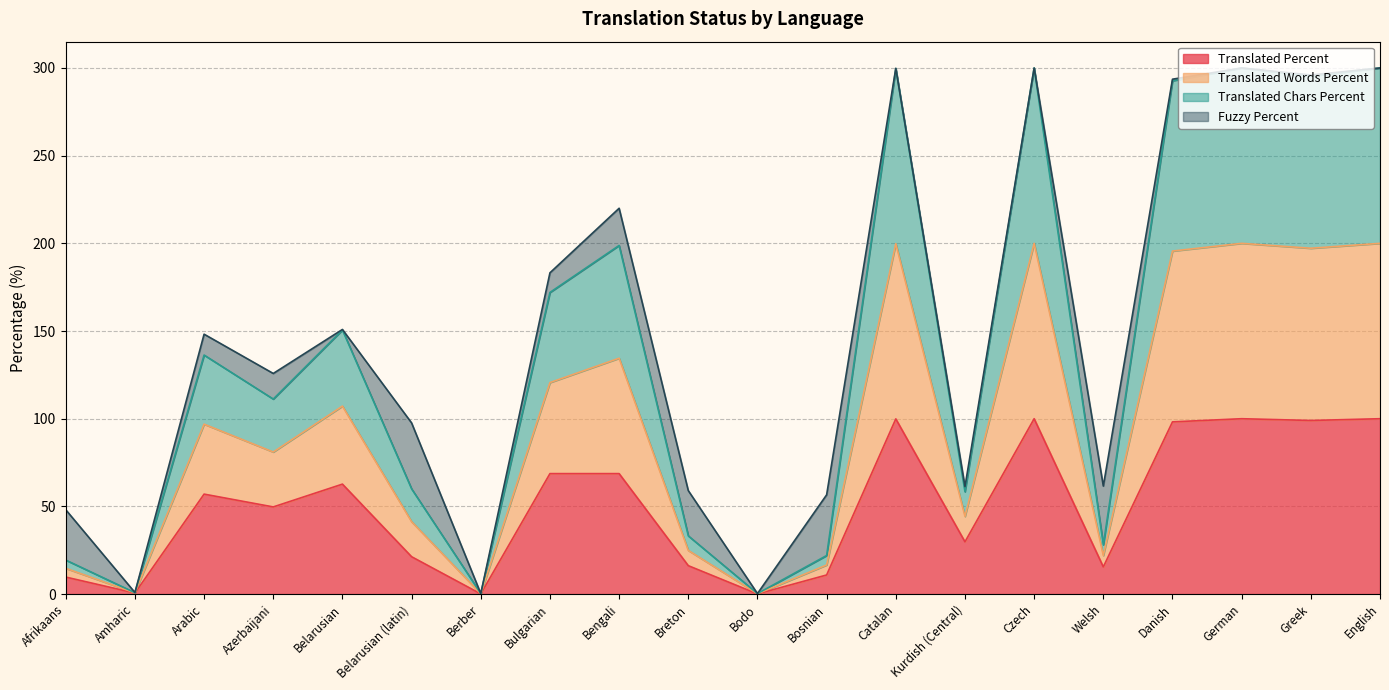

Is it true that Translated Percent equals 44.6 at Danish?

False